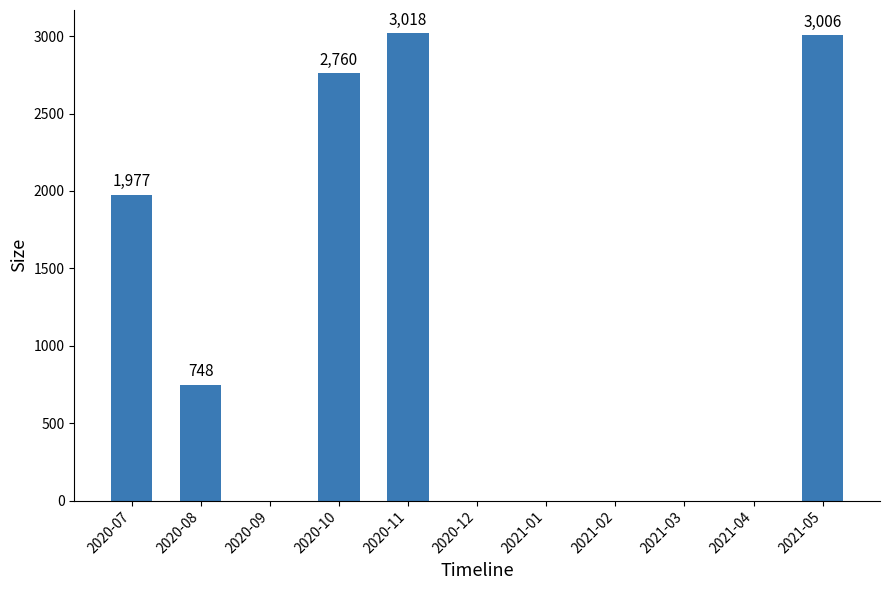

What is the sum of all values?

11509